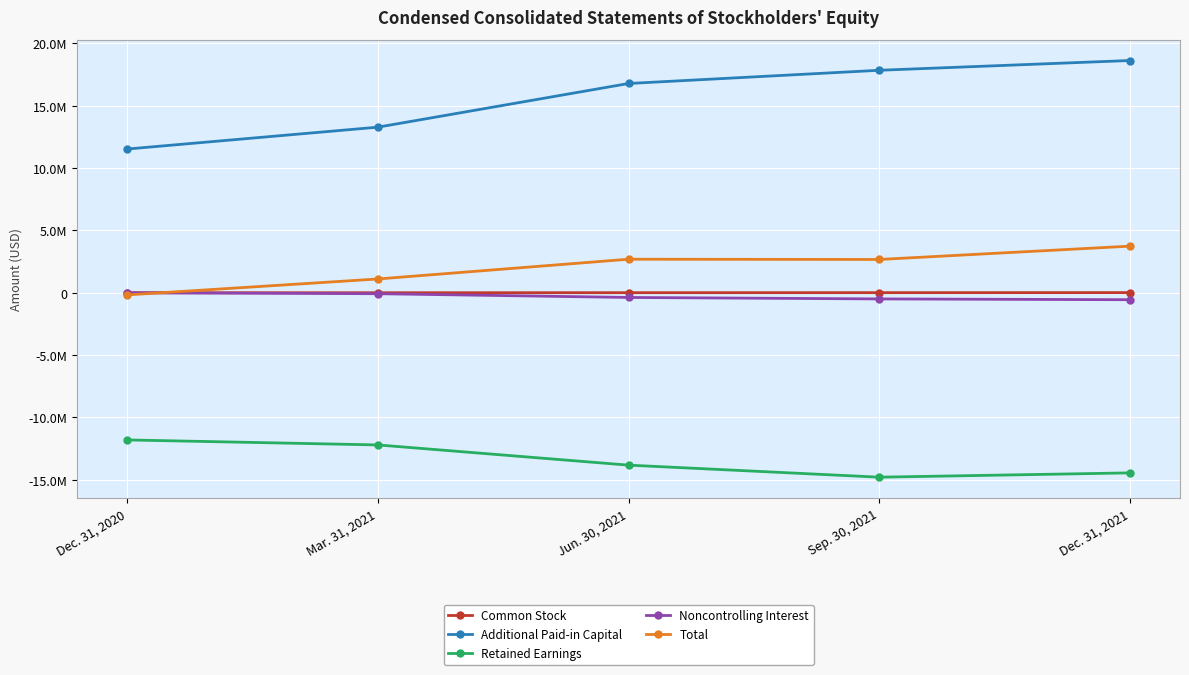

Is this an area chart (filled region under the line)?

No